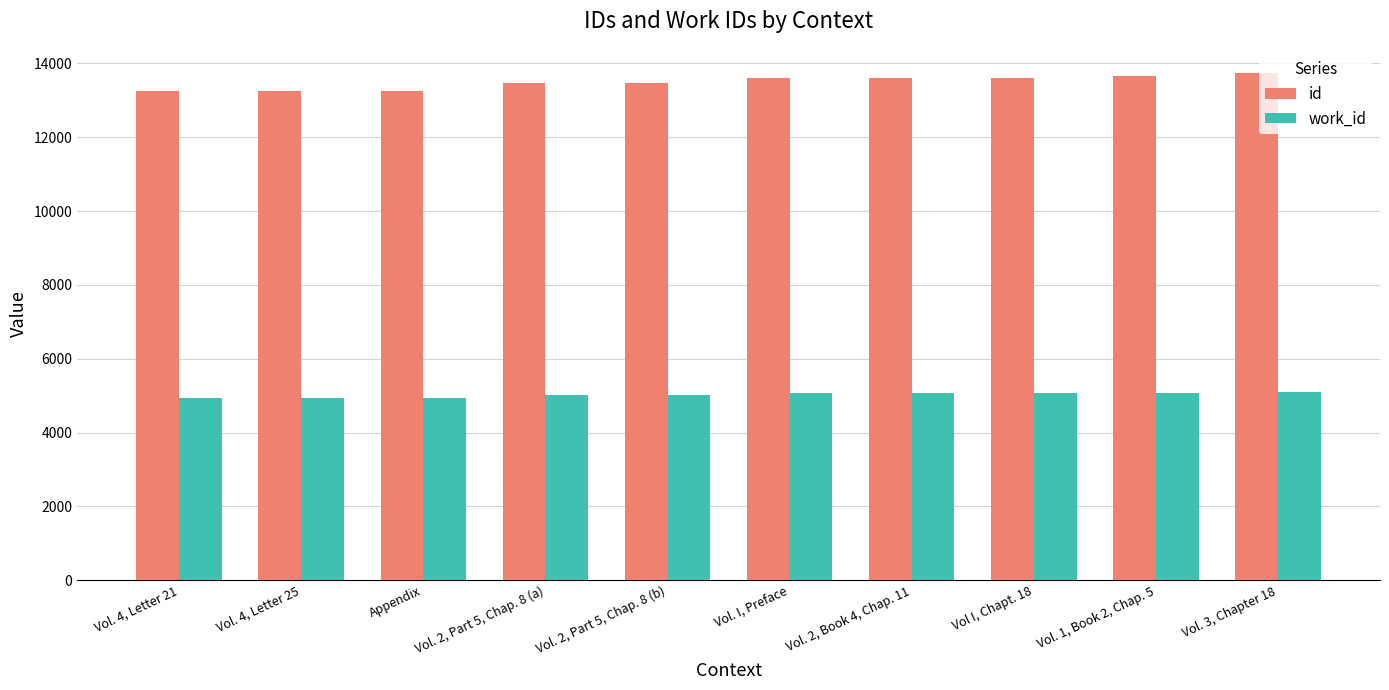

The value of id at Vol. 1, Book 2, Chap. 5 is 24577. True or false?

False